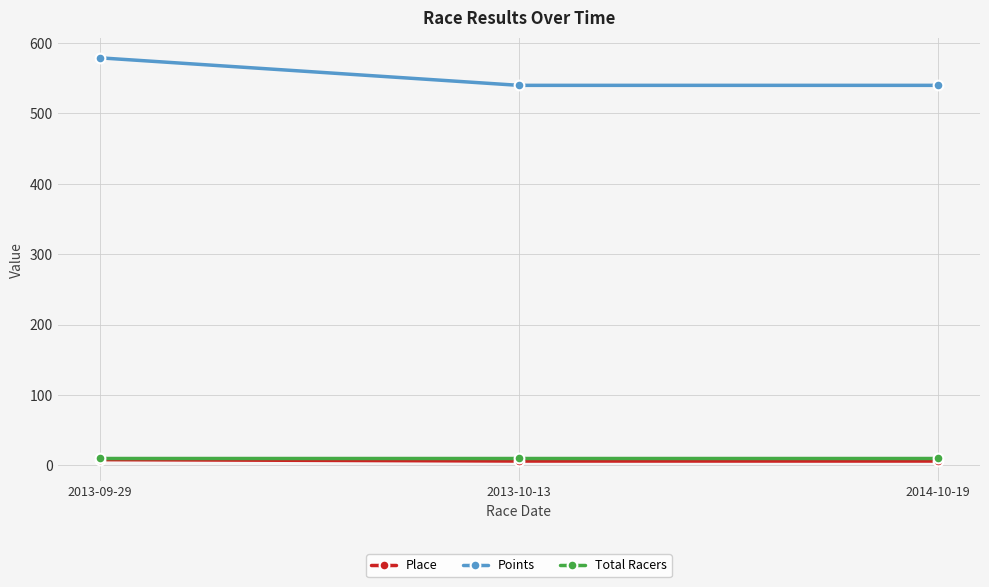

Is the value of Place at 2013-09-29 greater than the value of Points at 2013-10-13?

No